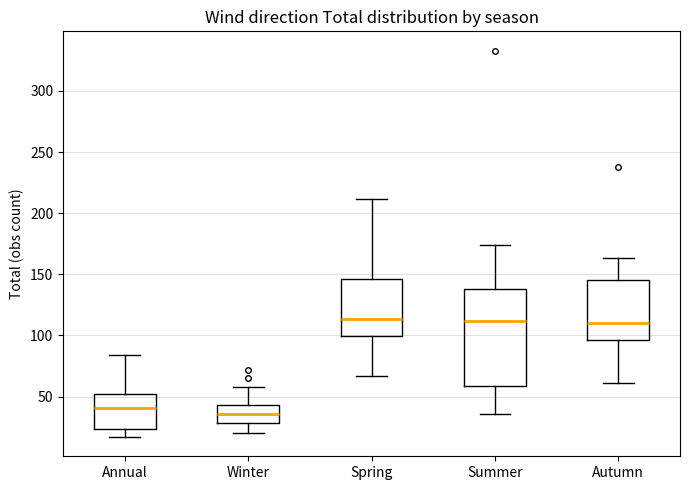

Which box has the lowest median line?

Winter